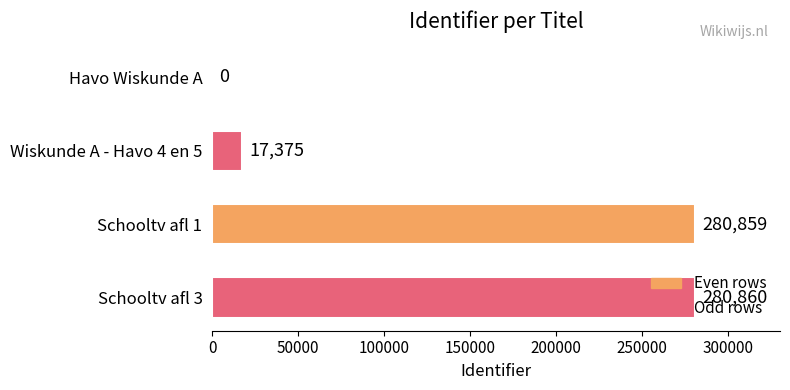

What value does the data have at Schooltv afl 3, to the nearest 10?

280860